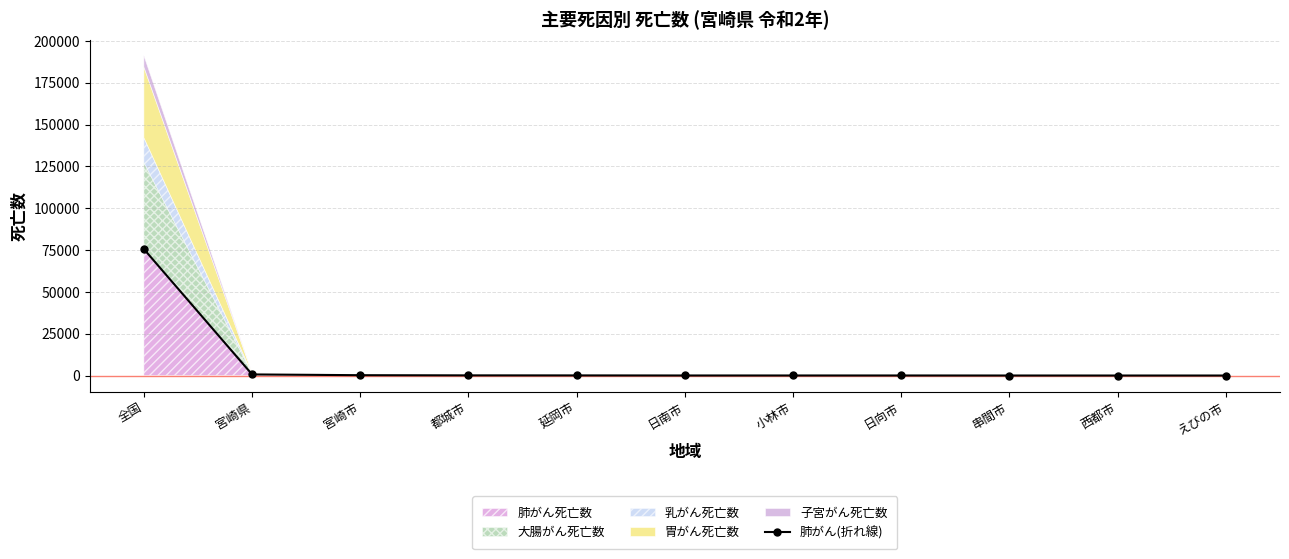

The chart shows a value of 39 at 日向市. True or false?

True